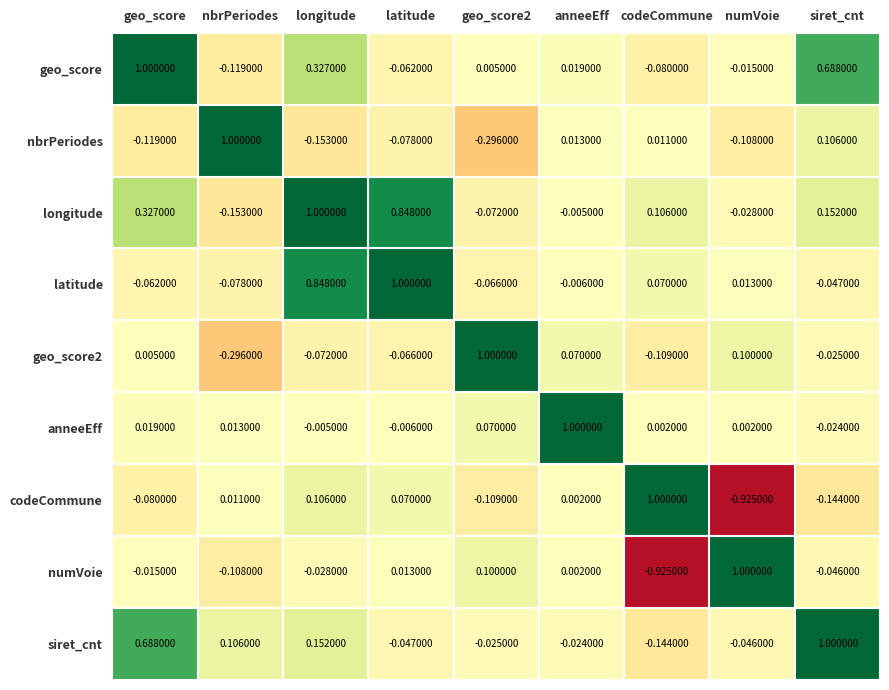

Which series has the largest total across all categories?

longitude